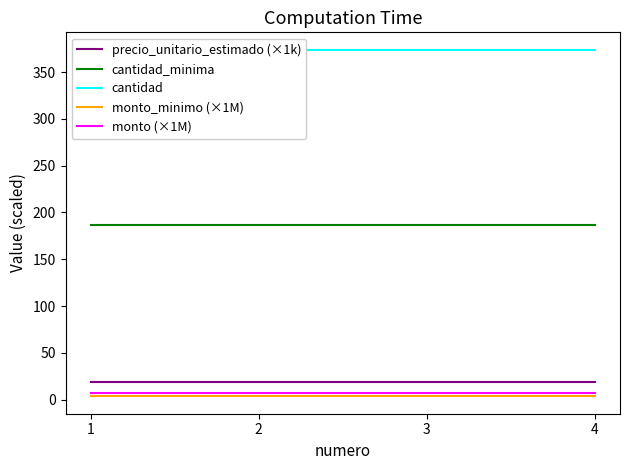

What is the value of the monto_minimo (×1M) point at the 4th from the left?

3.5